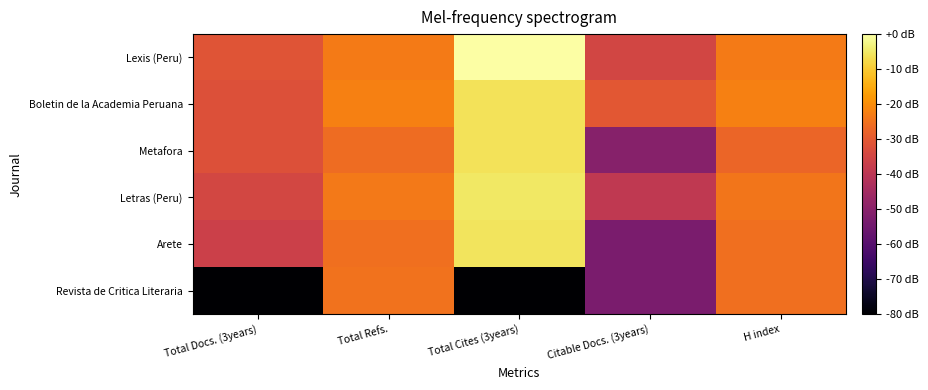

What is the difference between the highest and lowest values at Citable Docs. (3years)?

22.3